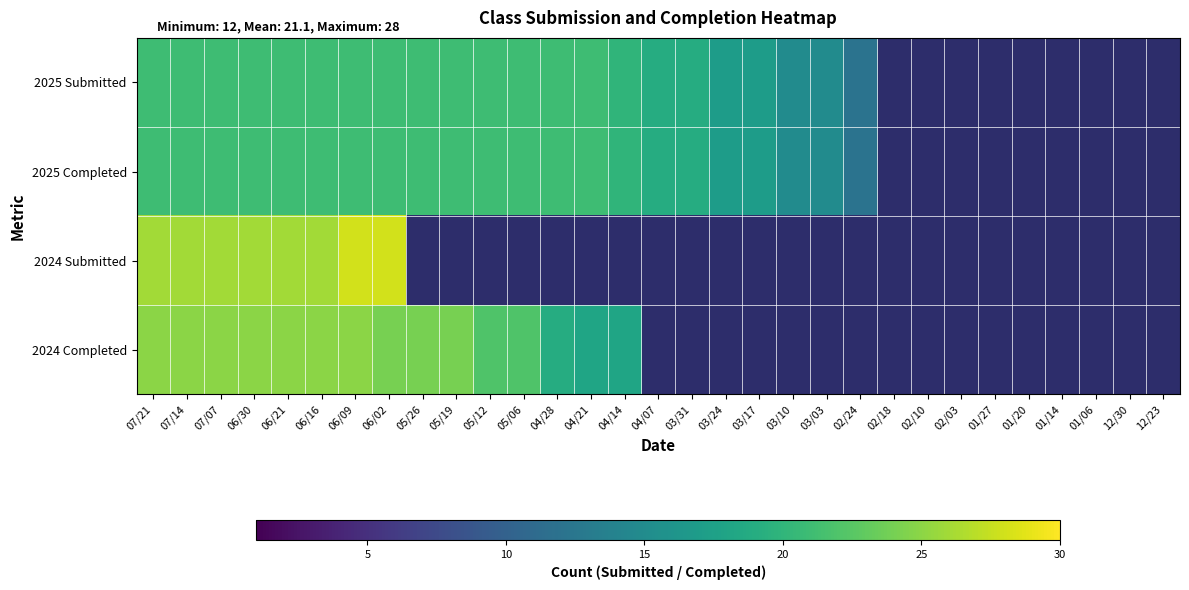

What is the greatest value displayed?

28.0